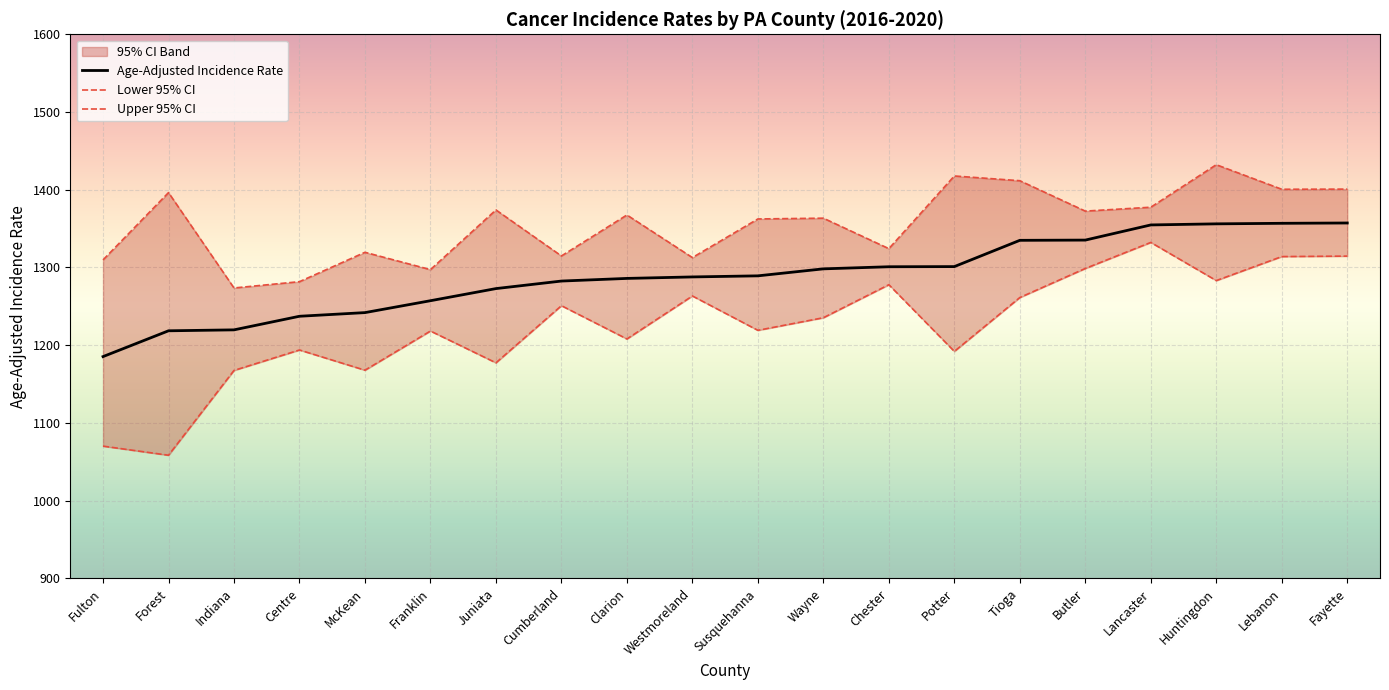

Reading left to right, extract all data points from this chart.

Age-Adjusted Incidence Rate: 1185.3	1218.5	1219.7	1237.2	1241.9	1257.2	1272.8	1282.5	1285.9	1287.8	1289.2	1298.2	1300.9	1301.1	1334.9	1335.2	1354.7	1356.1	1356.8	1357.2
Lower 95% CI: 1070.1	1058.4	1167.5	1193.8	1167.8	1218.2	1177.3	1250.8	1208.0	1263.3	1219.1	1235.3	1277.8	1192.0	1261.3	1298.7	1332.2	1283.1	1314.0	1314.6
Upper 95% CI: 1309.7	1396.3	1273.6	1281.7	1319.5	1297.2	1374.0	1314.8	1367.5	1312.7	1362.4	1363.4	1324.2	1417.7	1411.6	1372.5	1377.5	1432.2	1400.6	1400.8